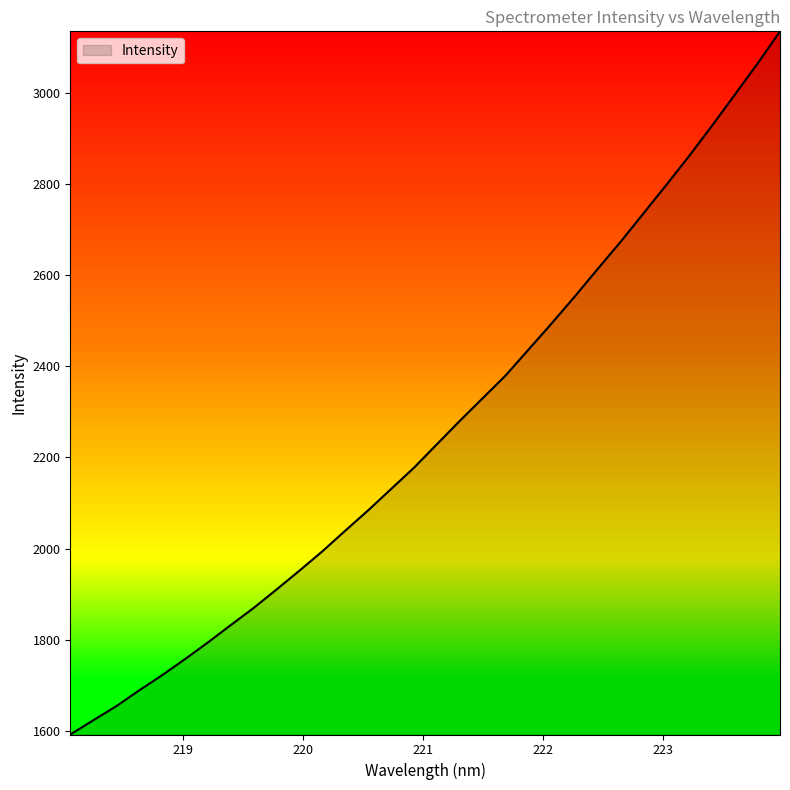

What is the difference between the maximum and minimum values?

1544.9